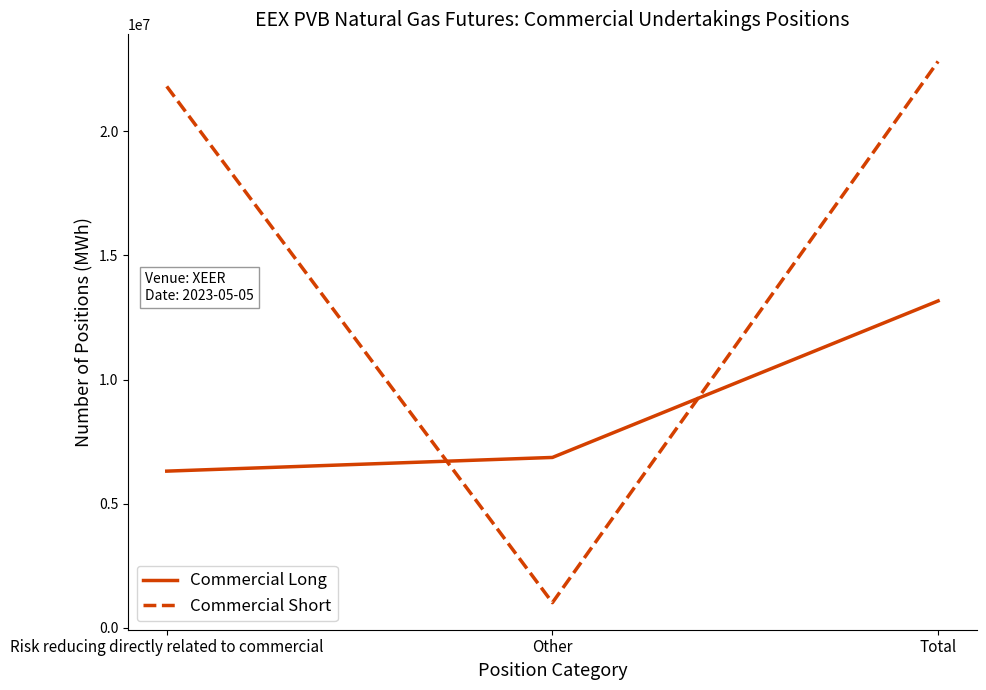

What is the difference between the maximum and minimum values in the Commercial Long series?

6860250